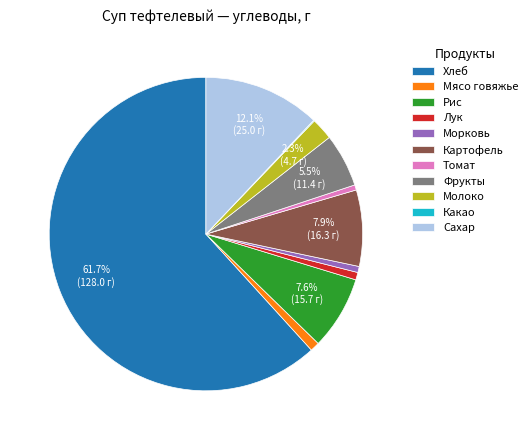

Between Лук and Молоко, which is larger?

Молоко